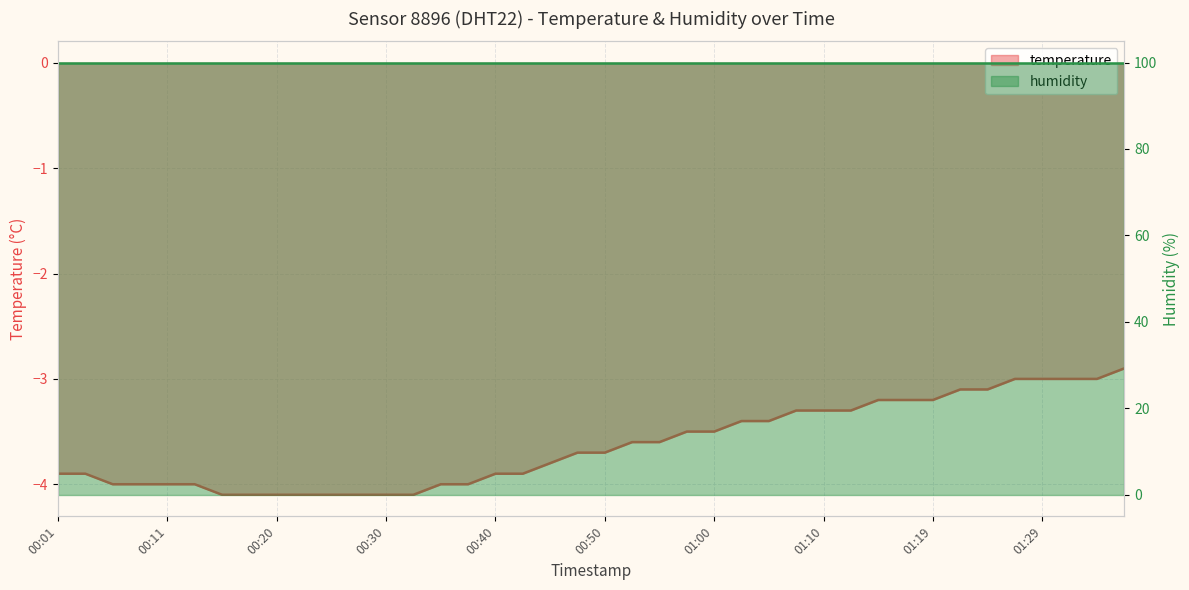

The chart shows a value of -3.3 at 01:07. True or false?

True